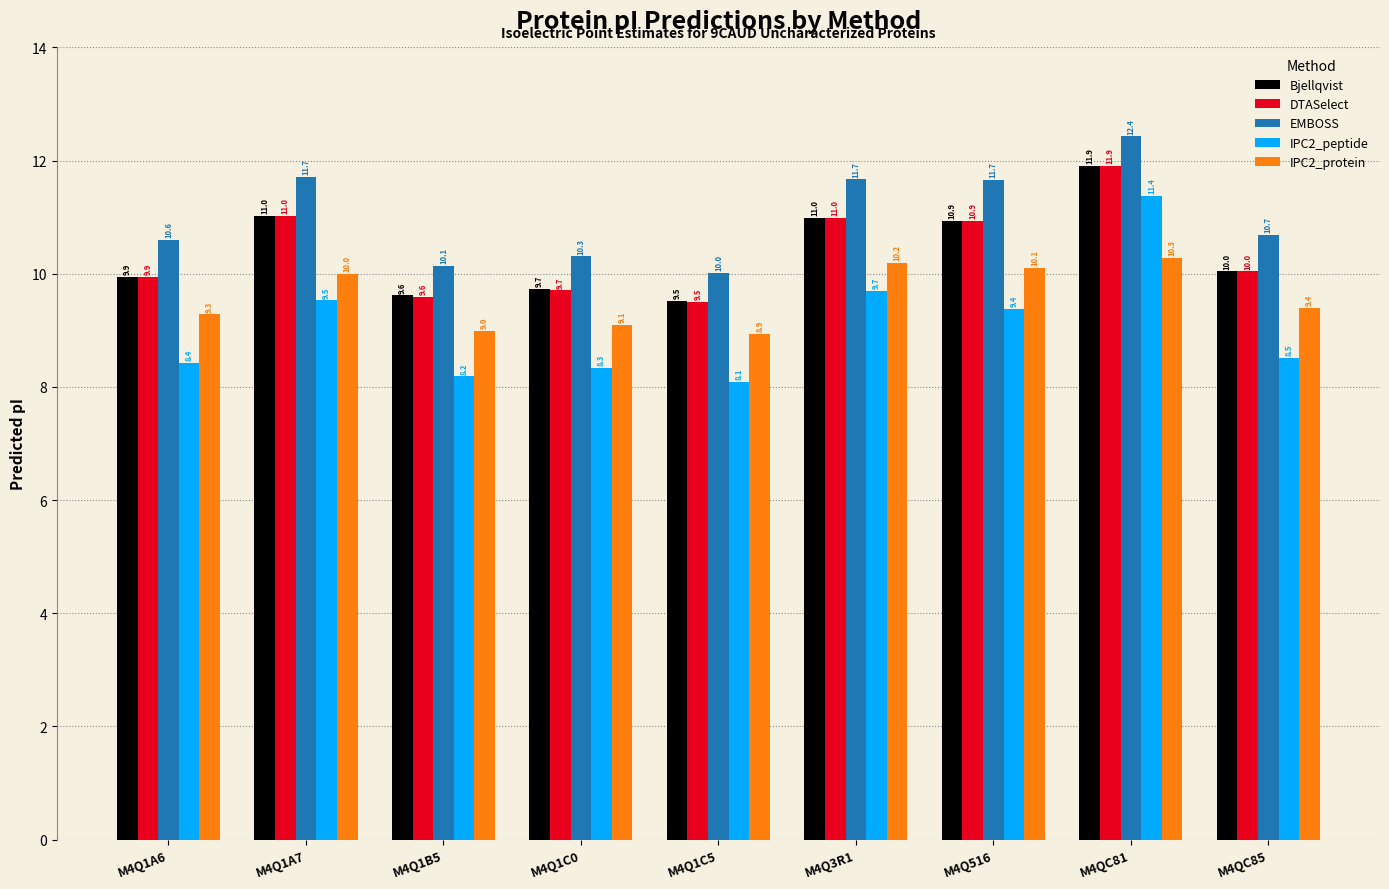

What is the smallest value displayed?

8.1